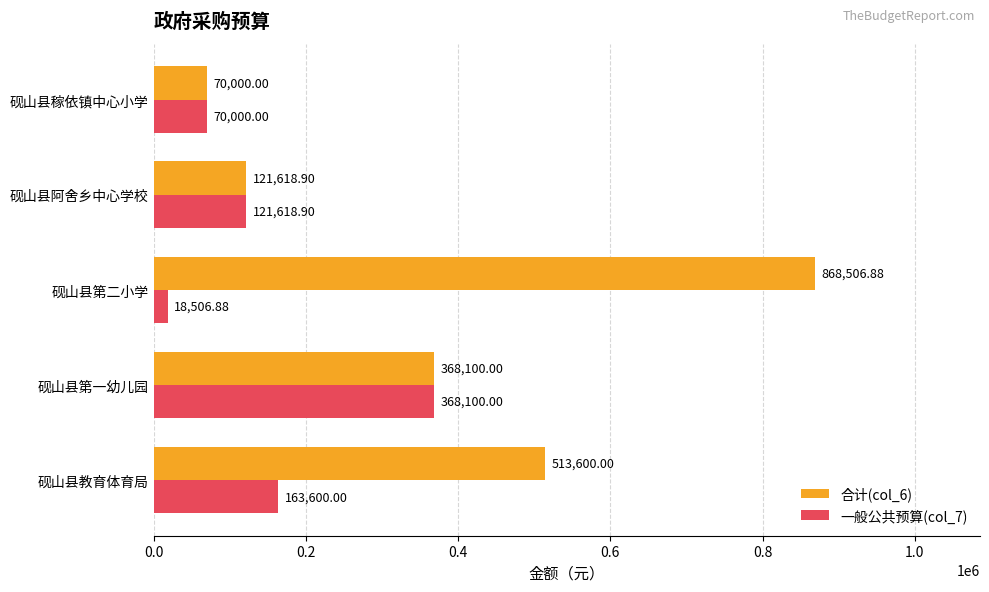

Between 砚山县第二小学 and 砚山县阿舍乡中心学校, which series saw the biggest shift?

合计(col_6)